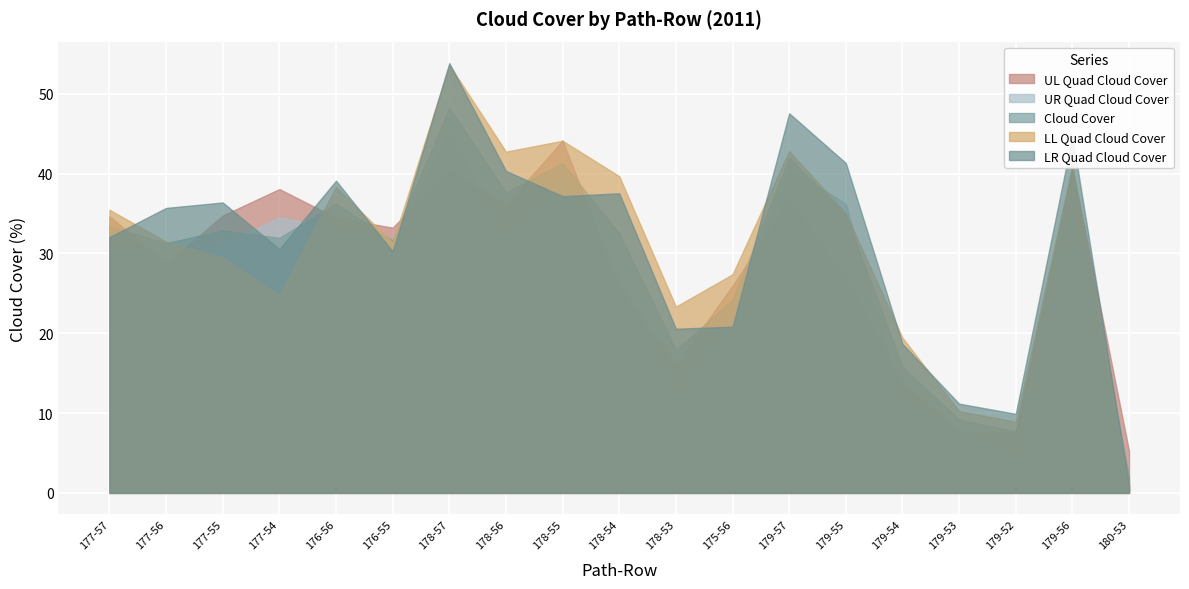

What is the label of the 3rd point from the left?

177-55